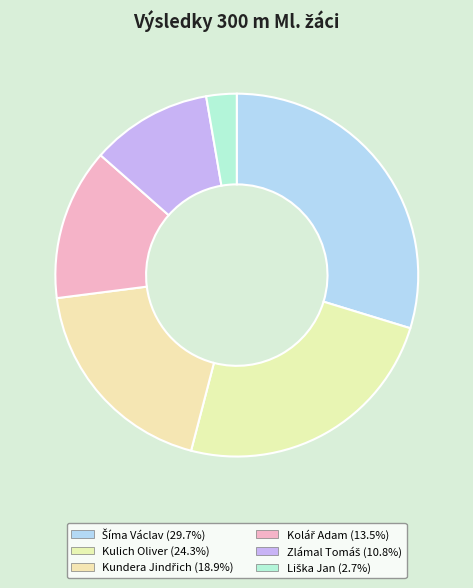

What percentage is NOT represented by Kulich Oliver?

75.7%